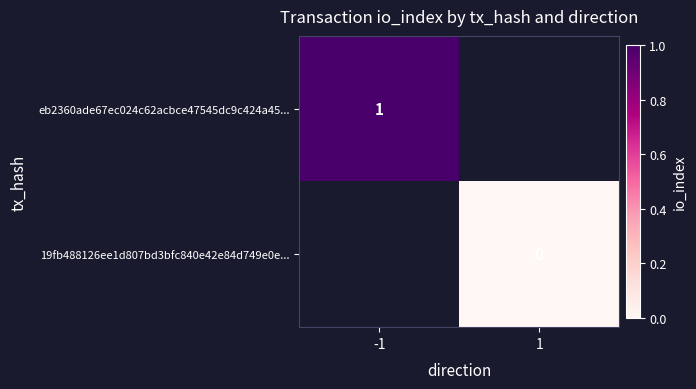

The eb2360ade67ec024c62acbce47545dc9c424a45... series shows 1 at -1. True or false?

True